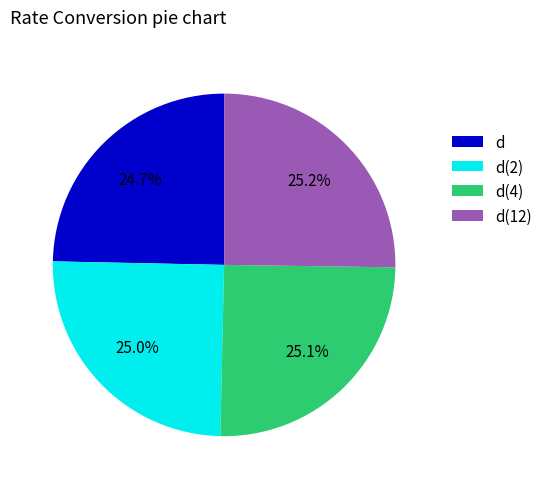

Does d represent more than half of the total?

No